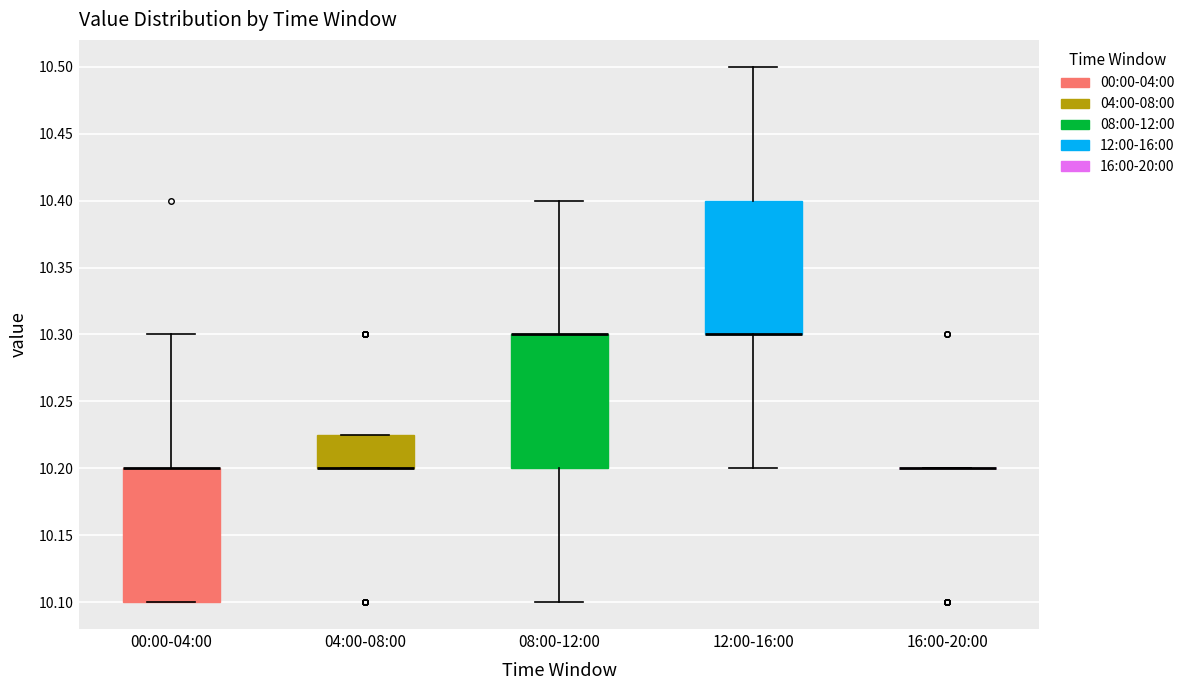

Reading left to right, transcribe this box plot: for each box, give where its median line is, the range the box spans, and where its two whiskers end, as read against the y-axis. The values are not printed on the chart, so give them approximately, as read against the axis.

00:00-04:00: median 10.200 (drawn on the box's upper edge), box 10.100 to 10.200, whiskers 10.100 to 10.300
04:00-08:00: median 10.200 (drawn on the box's lower edge), box 10.200 to 10.225, whiskers 10.200 to 10.225
08:00-12:00: median 10.300 (drawn on the box's upper edge), box 10.200 to 10.300, whiskers 10.100 to 10.400
12:00-16:00: median 10.300 (drawn on the box's lower edge), box 10.300 to 10.400, whiskers 10.200 to 10.500
16:00-20:00: box collapsed to a line at 10.200, whiskers 10.200 to 10.200